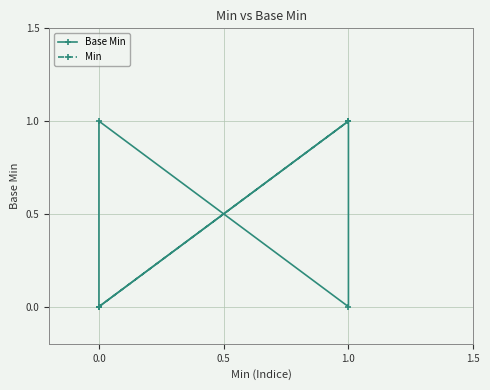

Which series has the largest total across all categories?

Base Min